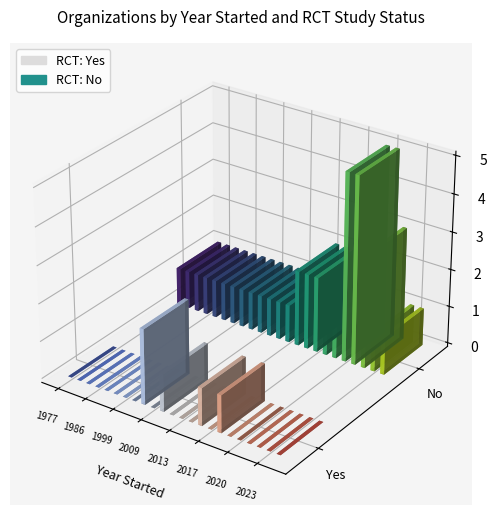

List the labels in order of Yes value, largest first.

2008, 2010, 2016, 2018, 1977, 1980, 1985, 1986, 1992, 1996, 1999, 2001, 2009, 2012, 2013, 2015, 2017, 2019, 2020, 2021, 2022, 2023, 2024